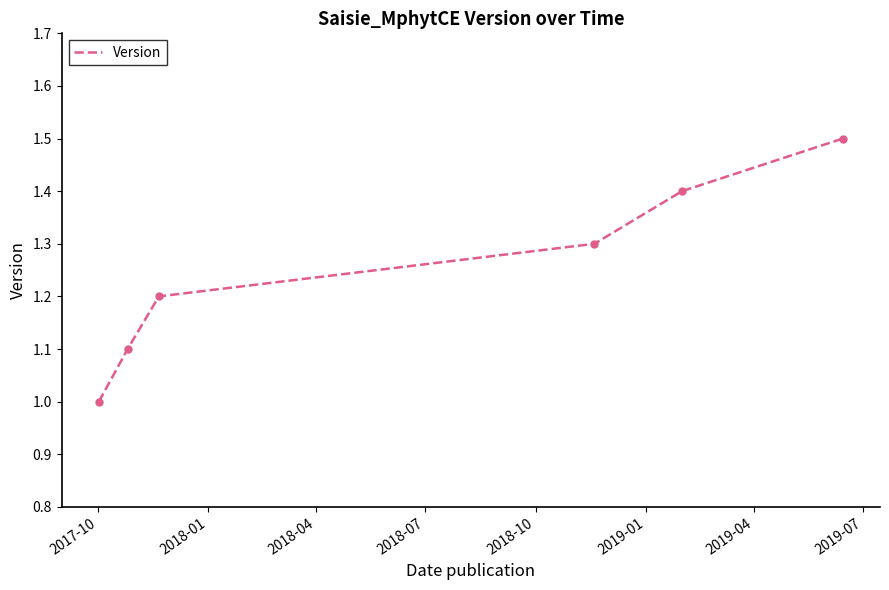

What is the difference between the maximum and minimum values?

0.5